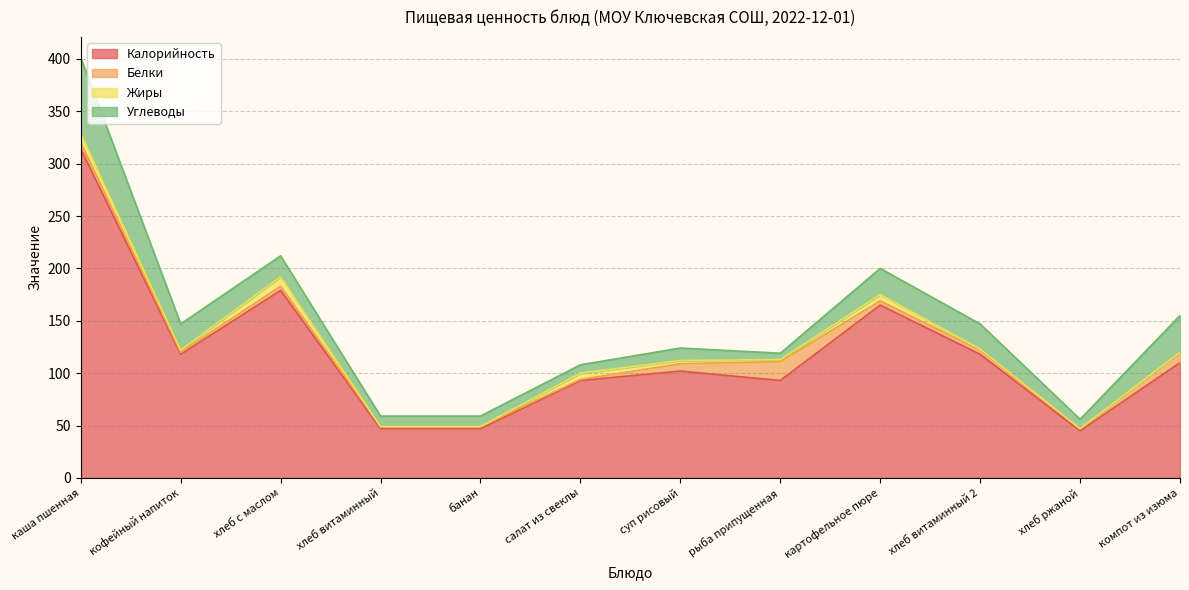

Which label corresponds to the largest value in the chart?

каша пшенная